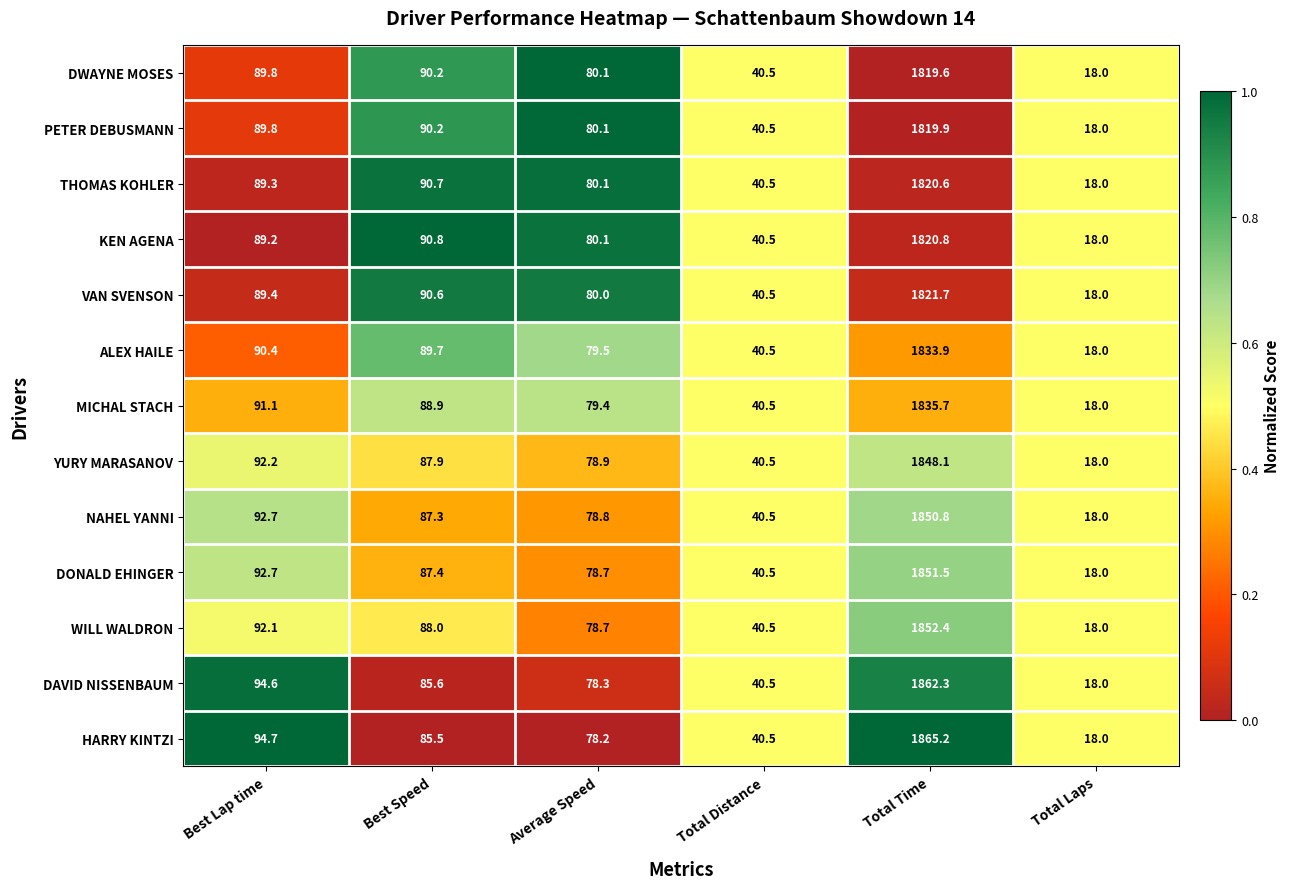

The DWAYNE MOSES series shows 117.5 at Best Lap time. True or false?

False